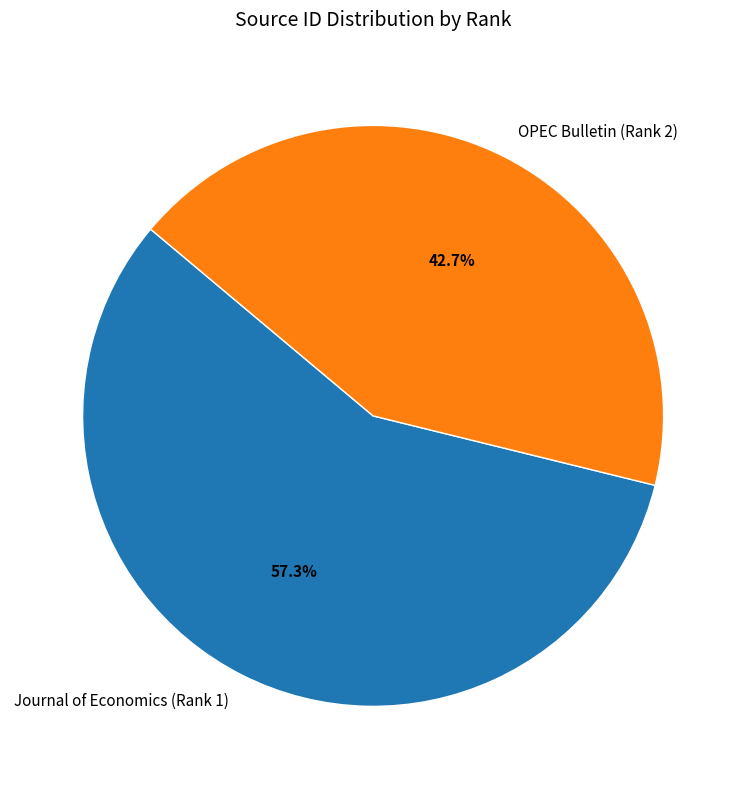

True or false: Journal of Economics (Rank 1) accounts for 57% of the total.

True